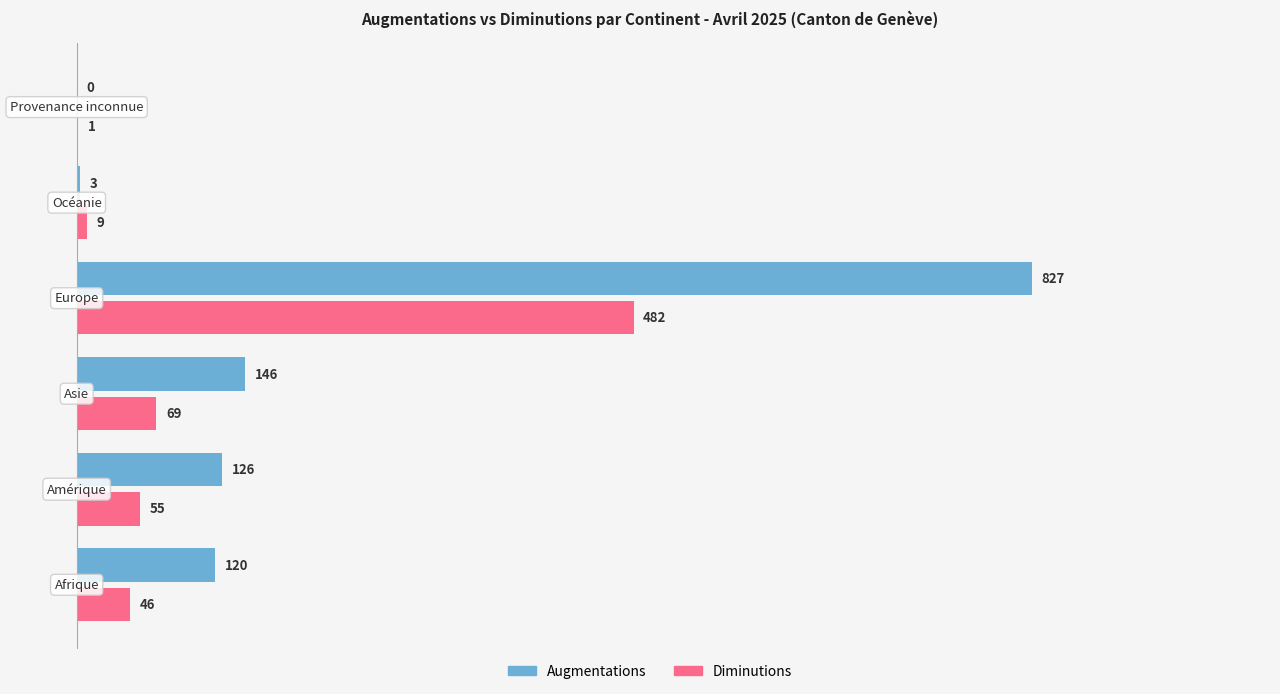

What is the sum of all Diminutions values?

662